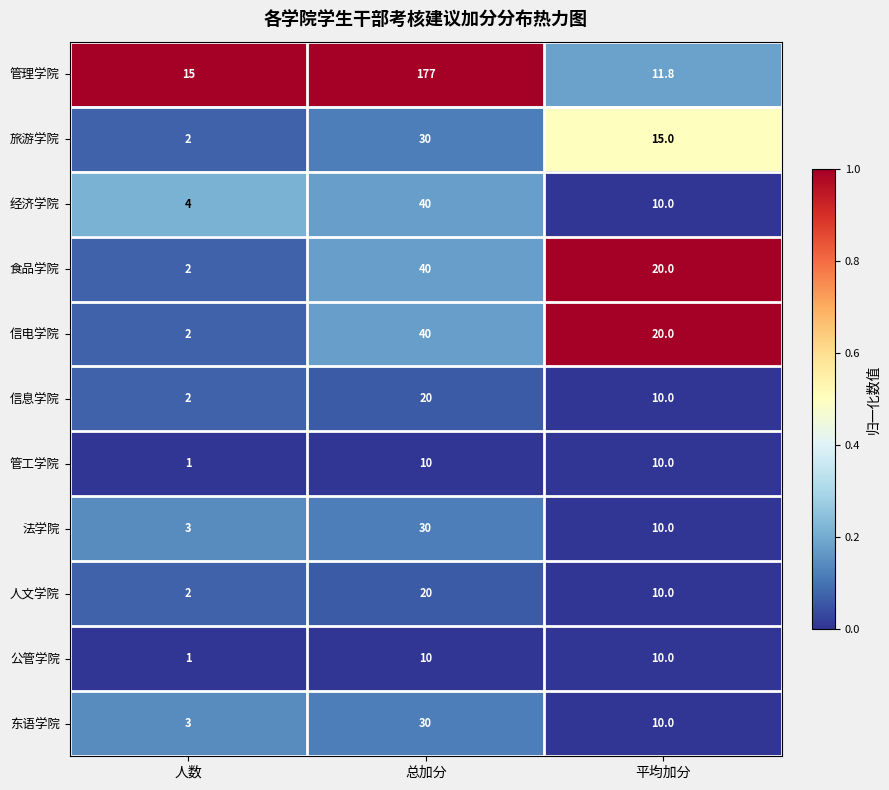

What is the maximum value for 人文学院?

20.0